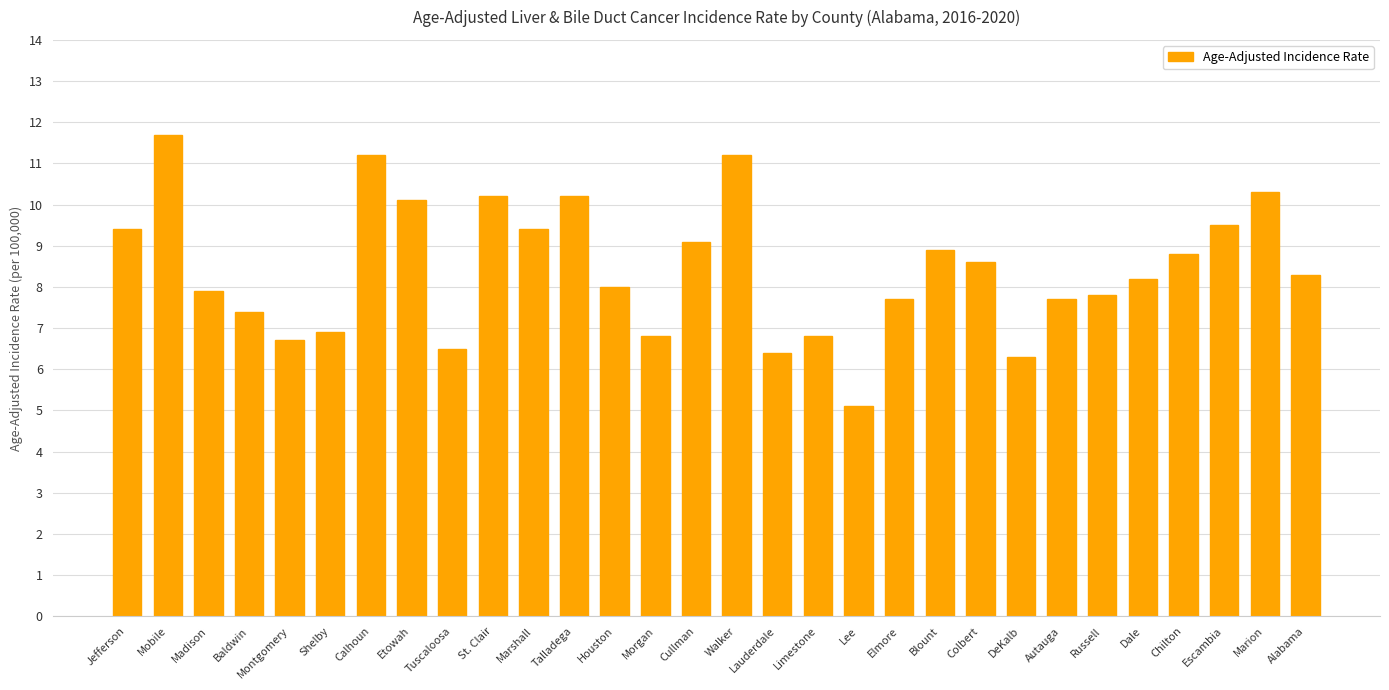

How many categories are shown in the chart?

30